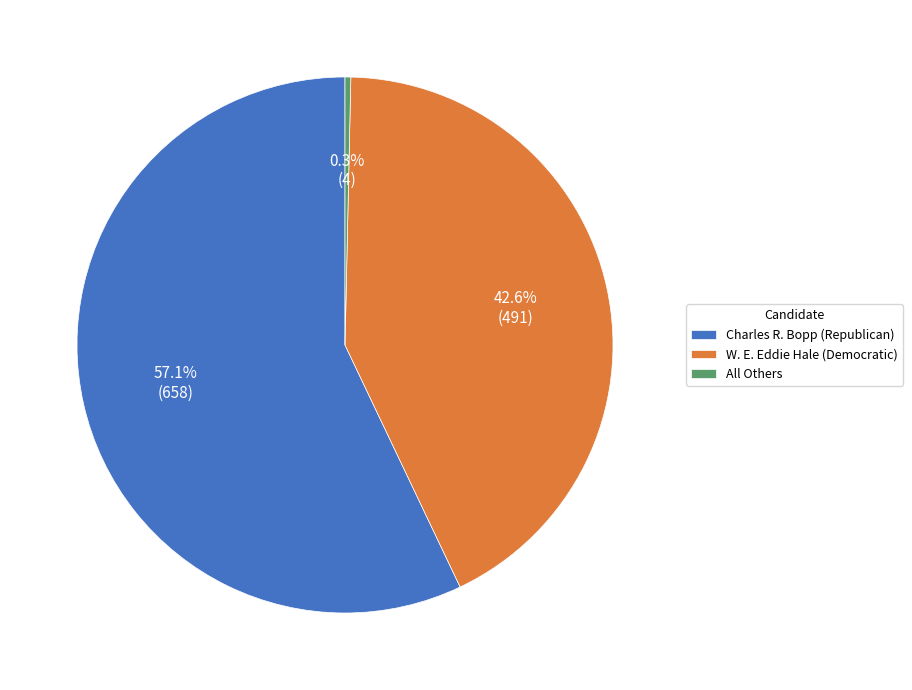

Rank the categories by value from highest to lowest.

Charles R. Bopp (Republican), W. E. Eddie Hale (Democratic), All Others